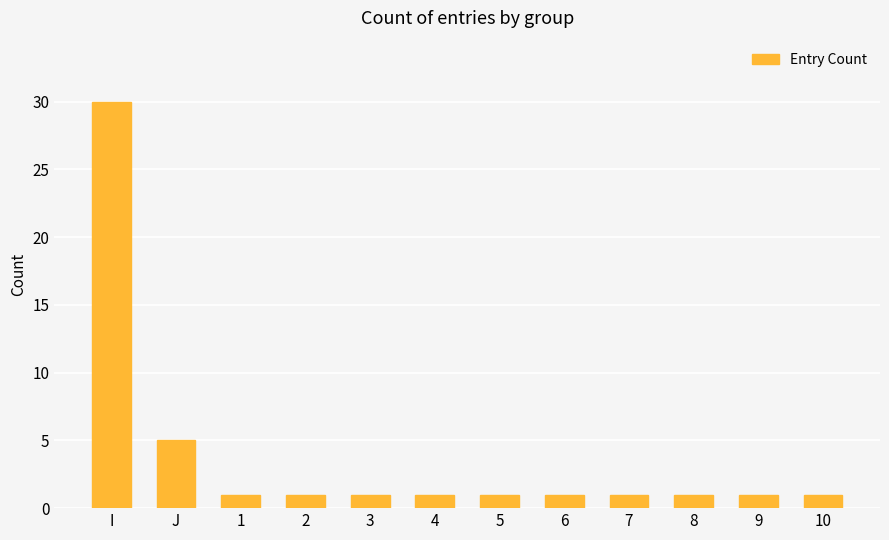

At which label is the value closest to 15?

J